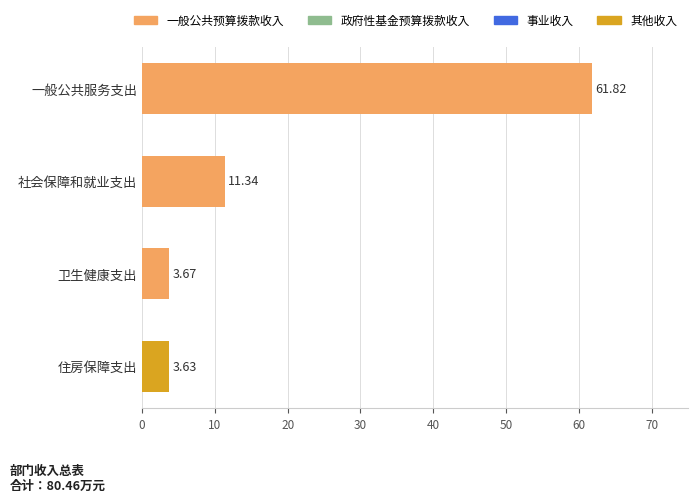

List the labels in order of value, largest first.

一般公共服务支出, 社会保障和就业支出, 卫生健康支出, 住房保障支出